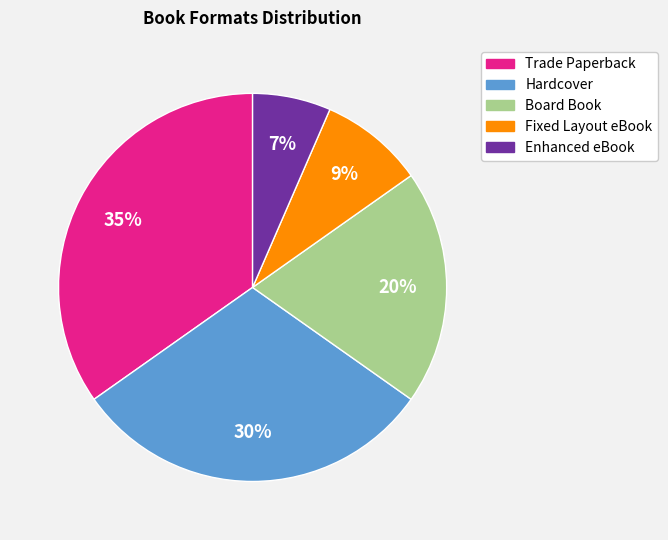

To the nearest percent, what is the difference between the largest and smallest slice percentages?

28%